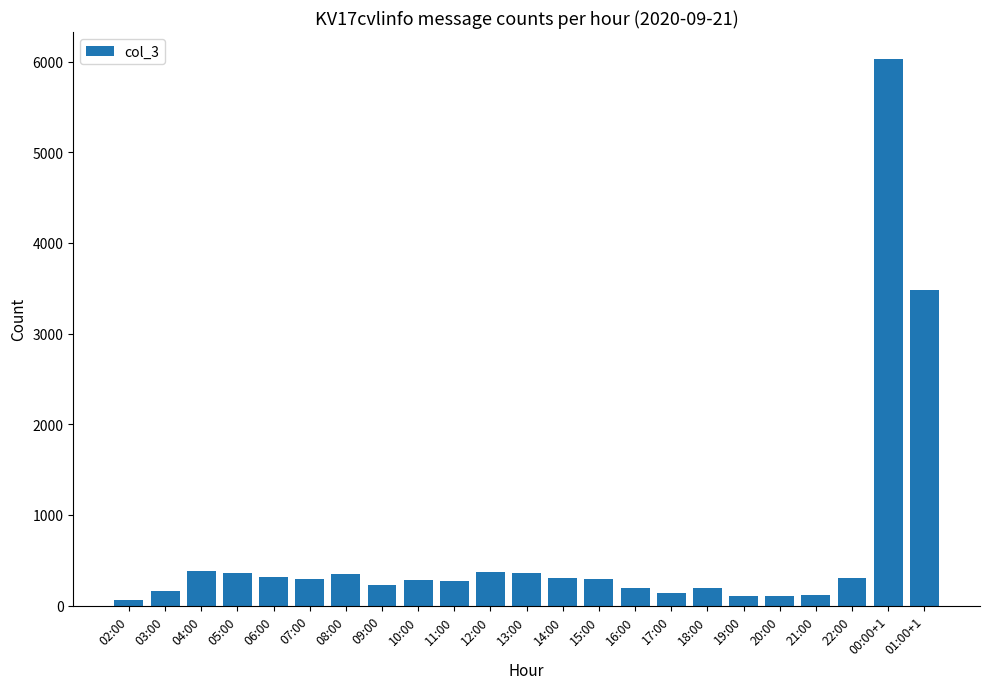

What position from the left is 02:00?

1